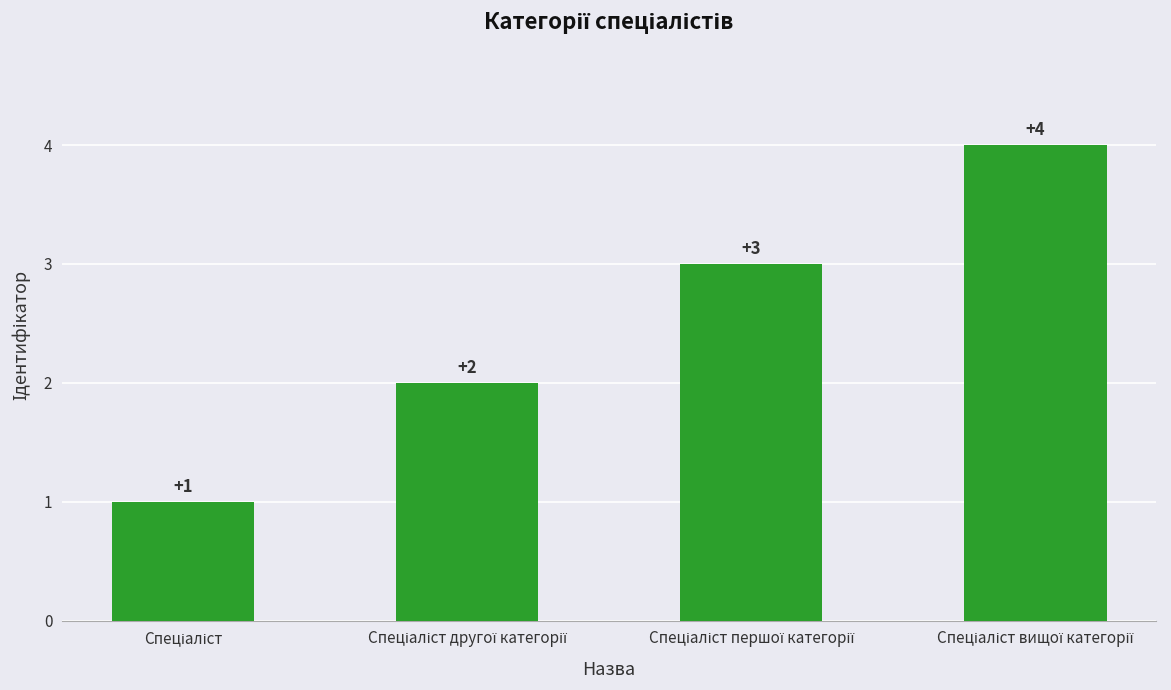

What is the sum of all values?

10